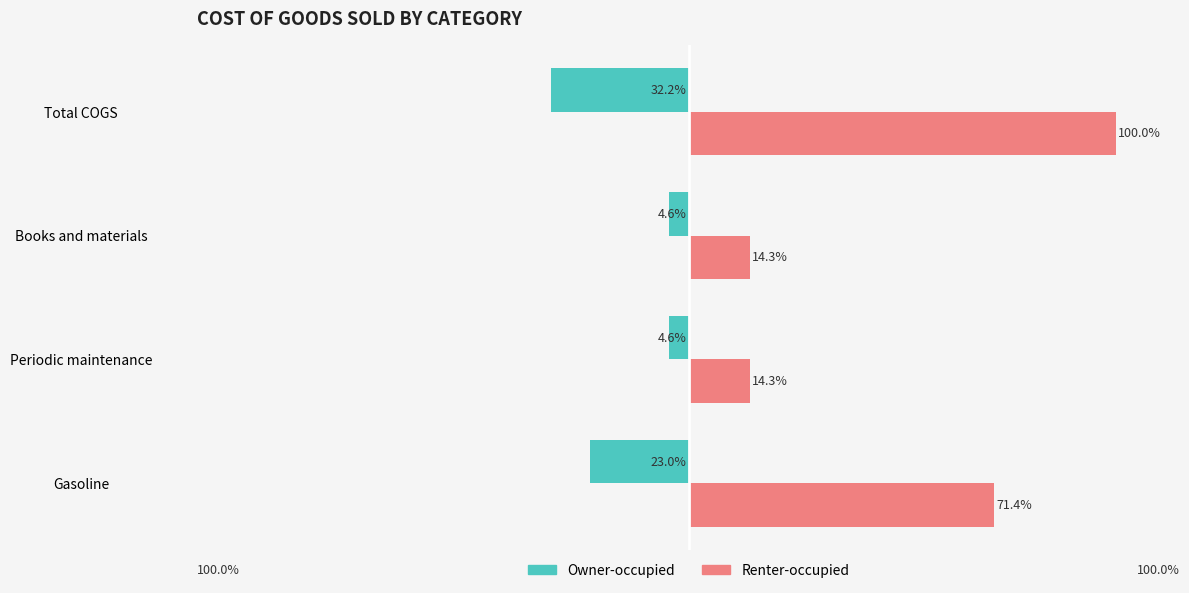

At which label is Renter-occupied closest to 57?

Gasoline